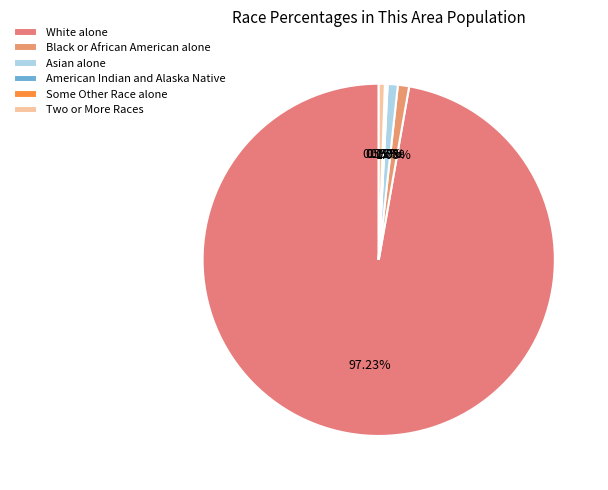

To the nearest percent, what portion does Two or More Races represent?

1%